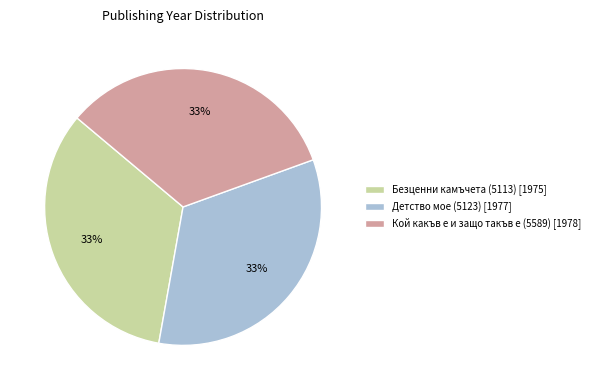

What percentage is the Кой какъв е и защо такъв е (5589) slice, to the nearest percent?

33%